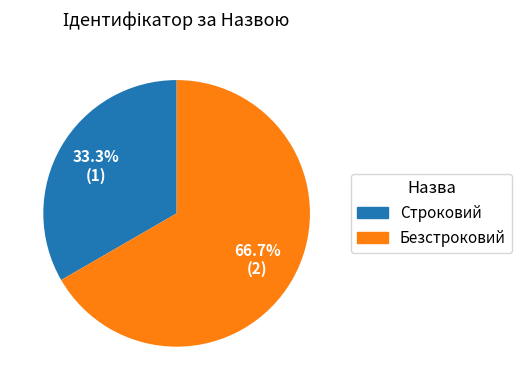

What percentage is the Безстроковий slice, to the nearest percent?

67%